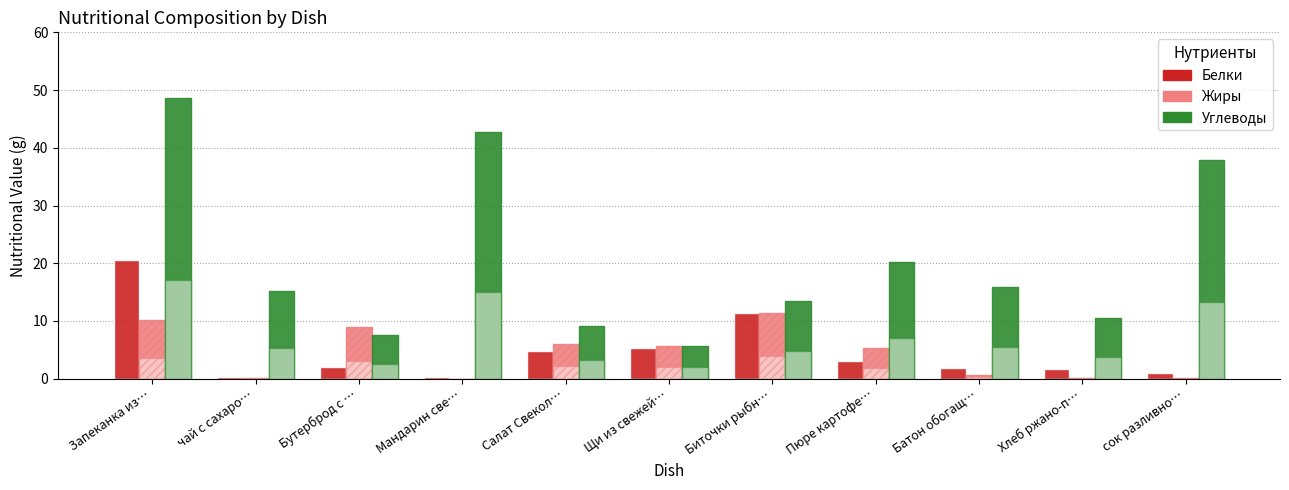

How many data points does each series have?

11